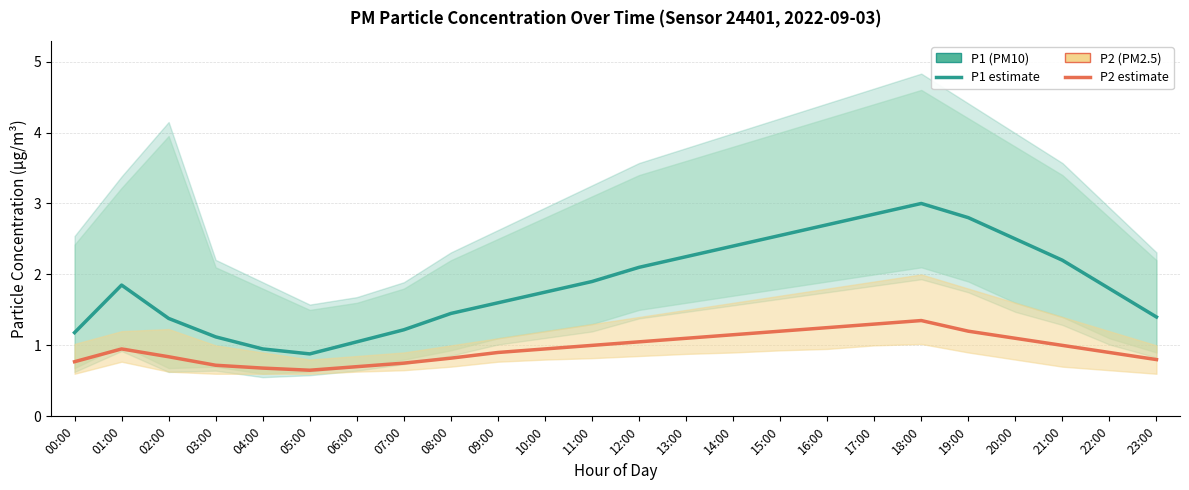

The P1 (PM10) series shows 1.4 at 23:00. True or false?

True